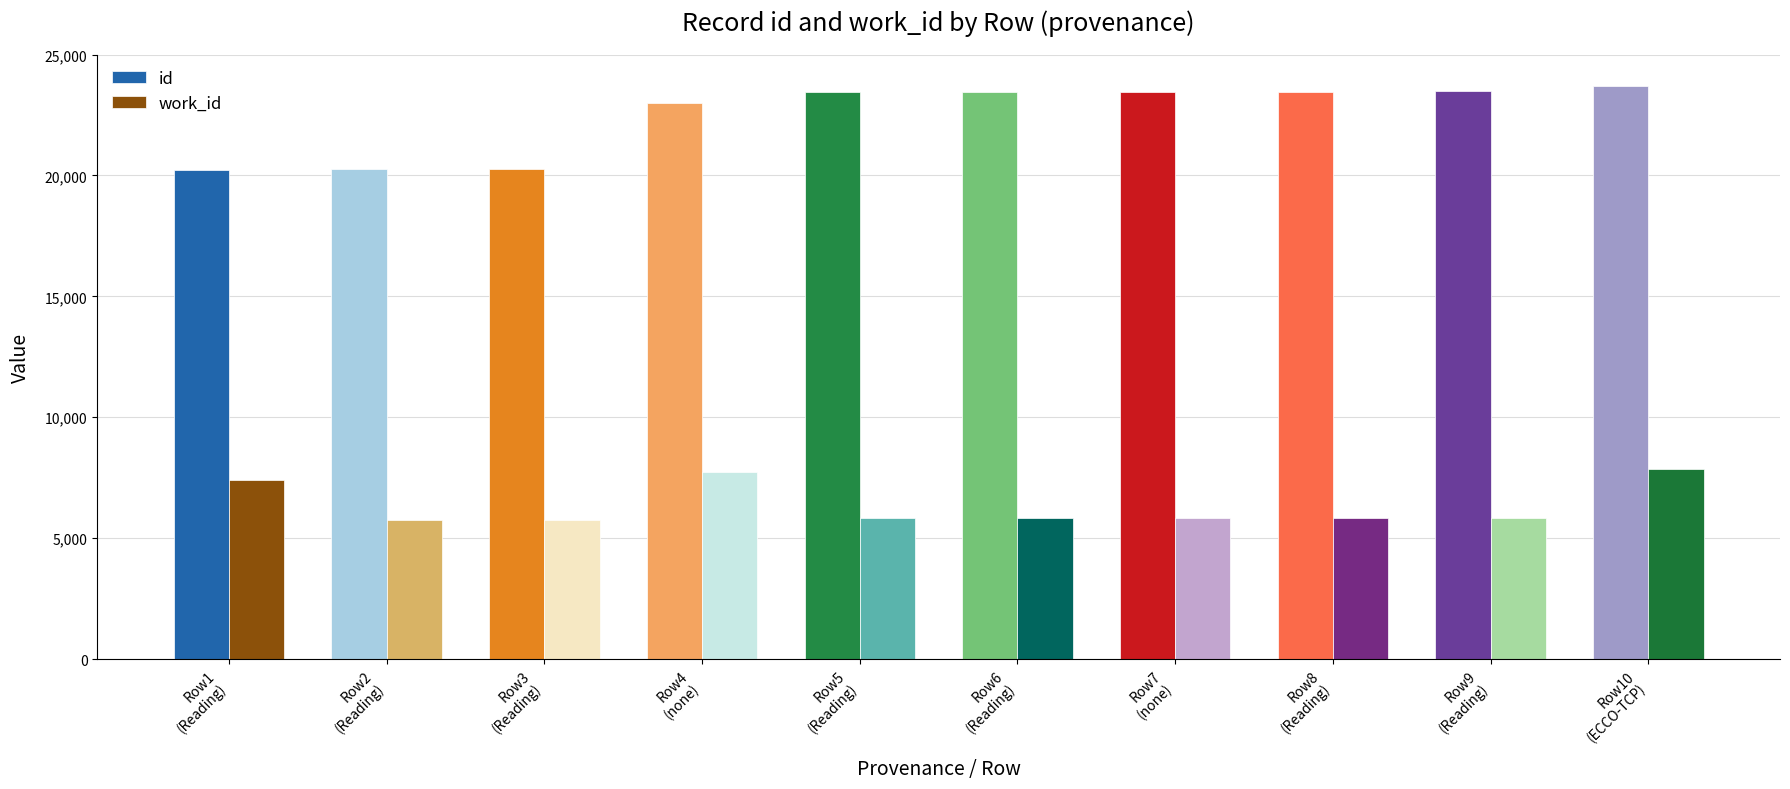

How many bars are there in each group?

2